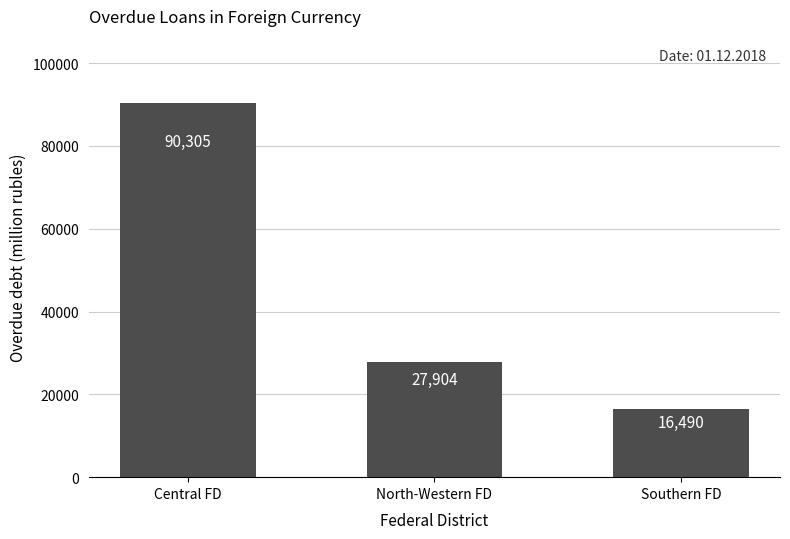

Reading left to right, transcribe all the data shown in this chart.

Central FD=90305	North-Western FD=27904	Southern FD=16490